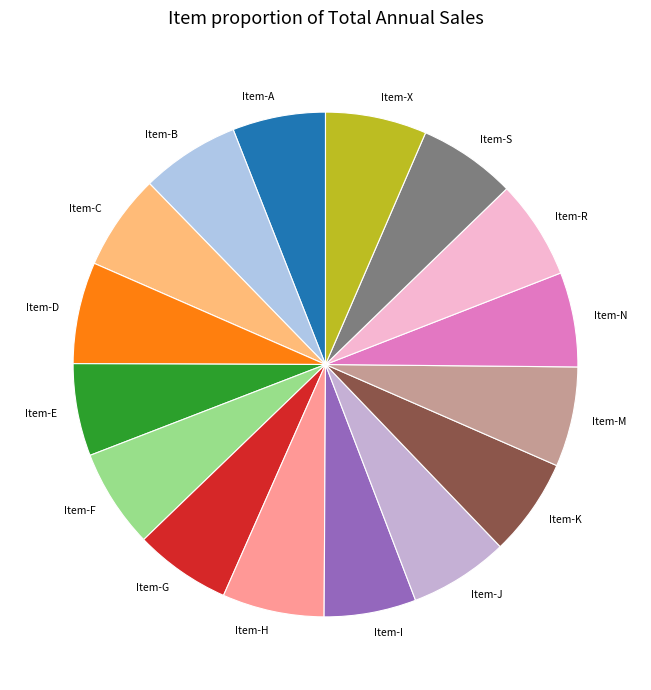

Approximately how many times larger is the value at Item-K compared to Item-F?

1.0